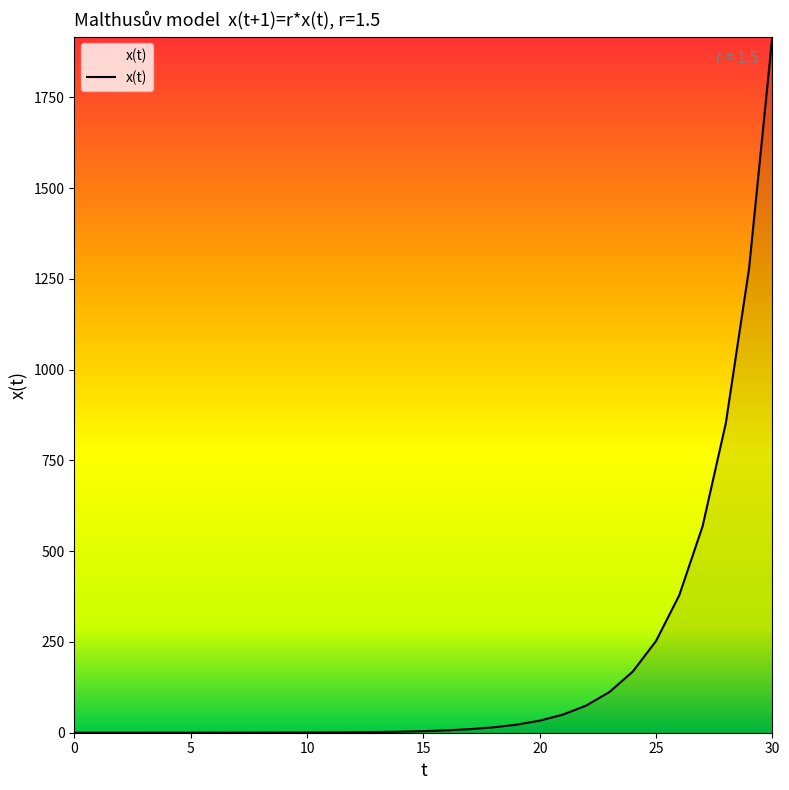

What is the greatest value displayed?

1917.5